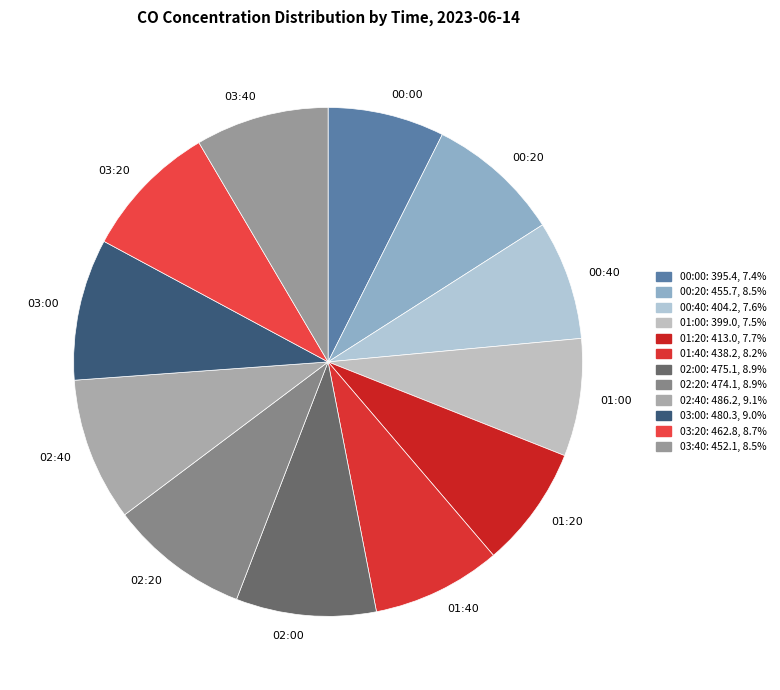

Do 03:00 and 00:00 together represent more than half of the pie?

No